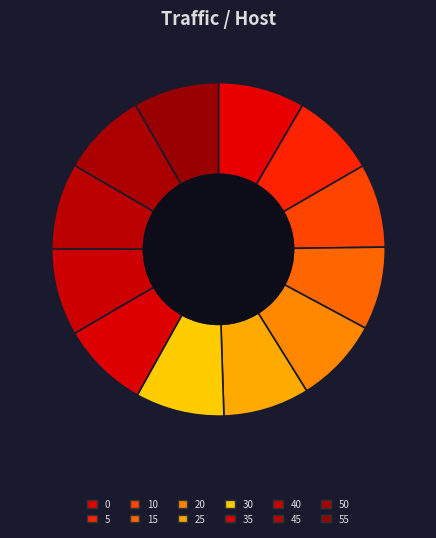

The 15 slice represents 8% of the pie. True or false?

True